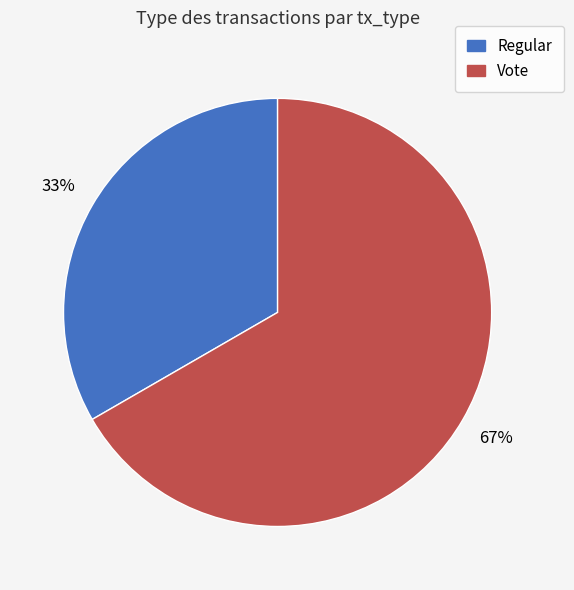

To the nearest percent, what is the average slice percentage?

50%